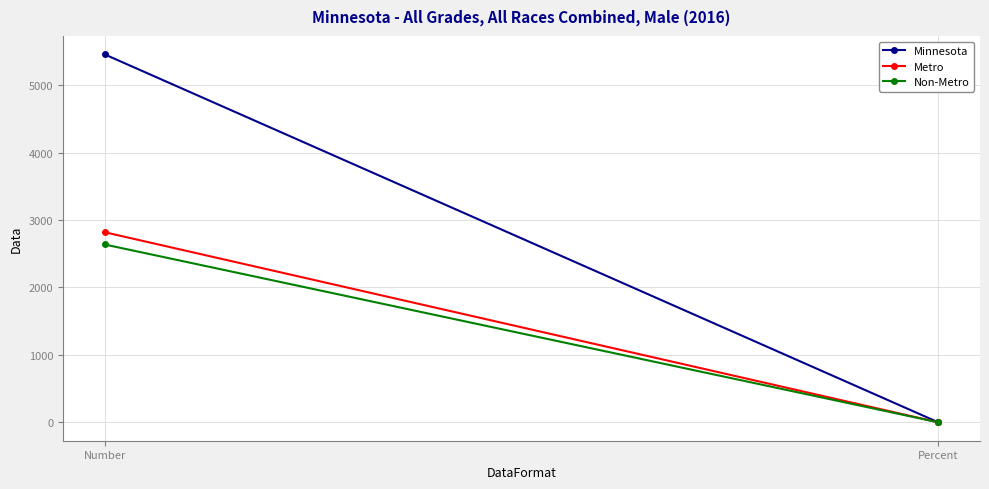

Rank the categories by Non-Metro value from lowest to highest.

Percent, Number